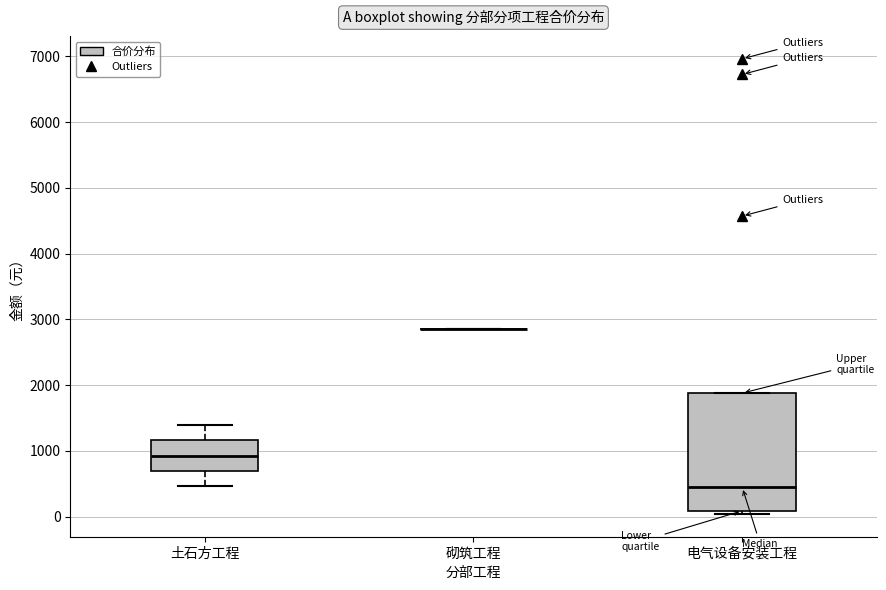

Which box is the tallest, from its lower edge to its upper edge?

电气设备安装工程